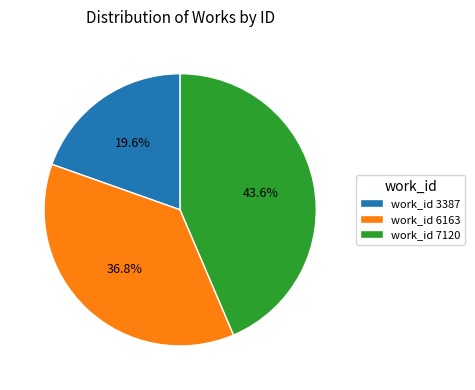

Rank the categories by value from highest to lowest.

work_id 7120, work_id 6163, work_id 3387